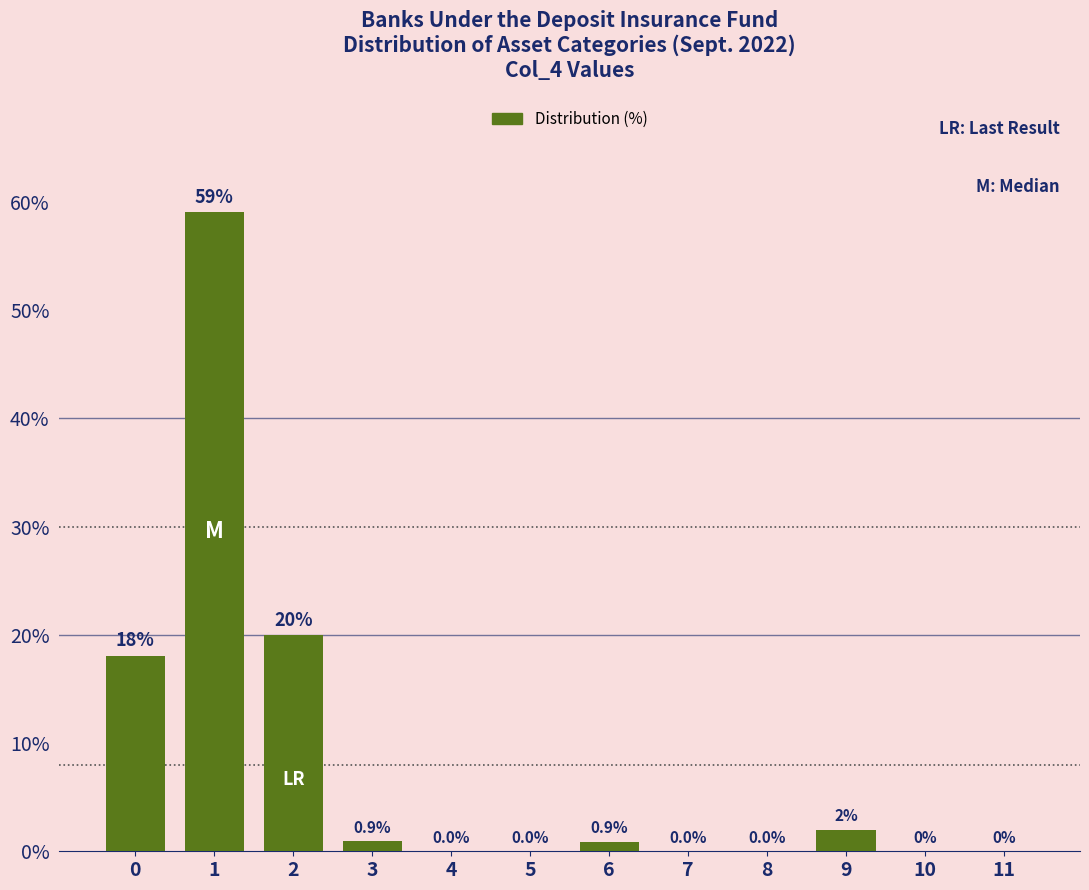

What is the approximate value at 9?

2.0